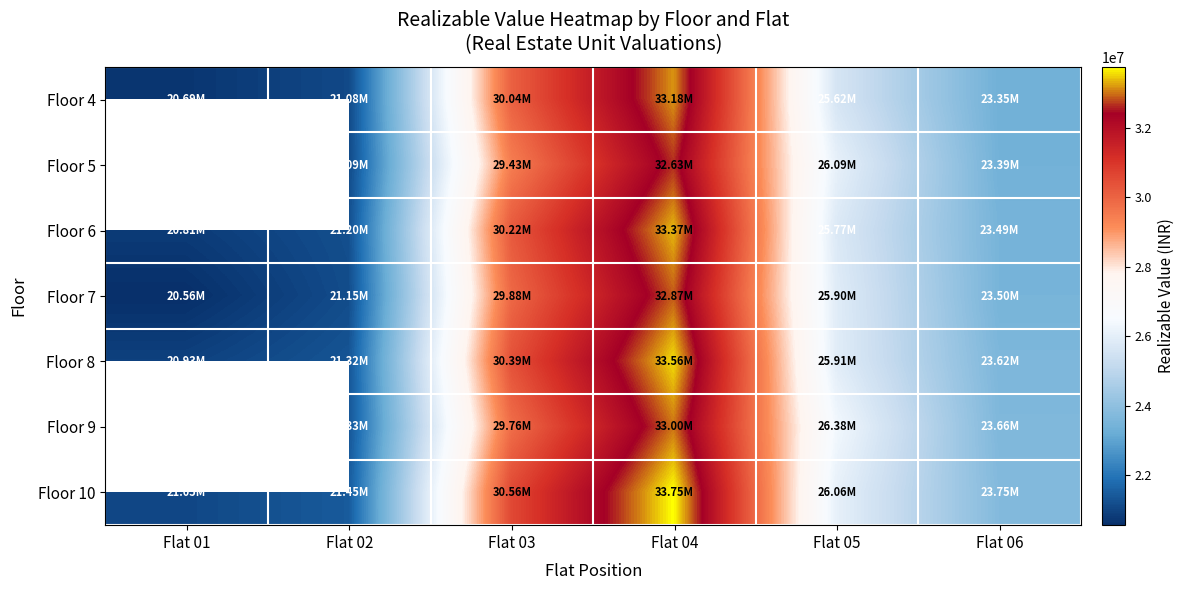

Between Flat 03 and Flat 06, which series saw the biggest shift?

Floor 10